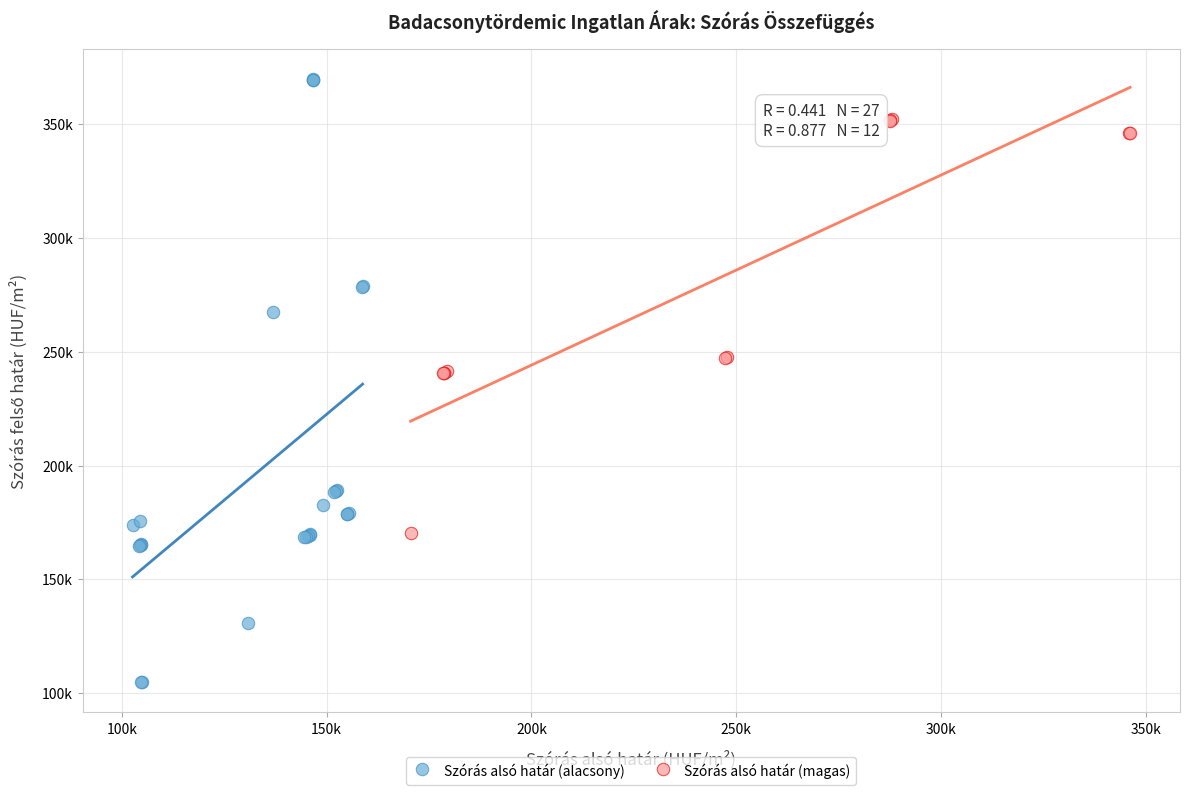

Which series has the widest spread of Y values?

Szórás alsó határ (alacsony)